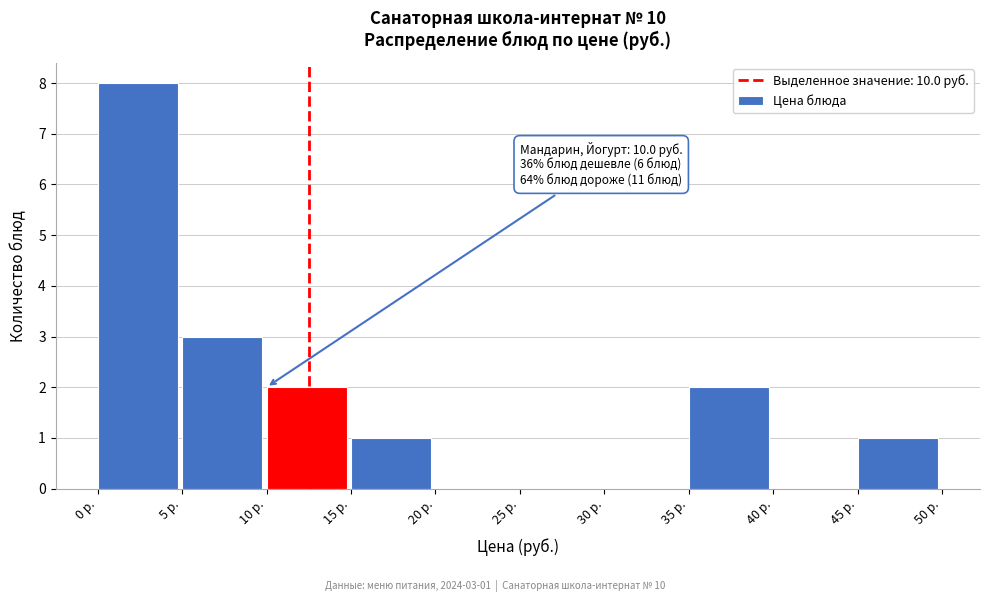

Over which range of the x-axis is the bar tallest?

0 to 5